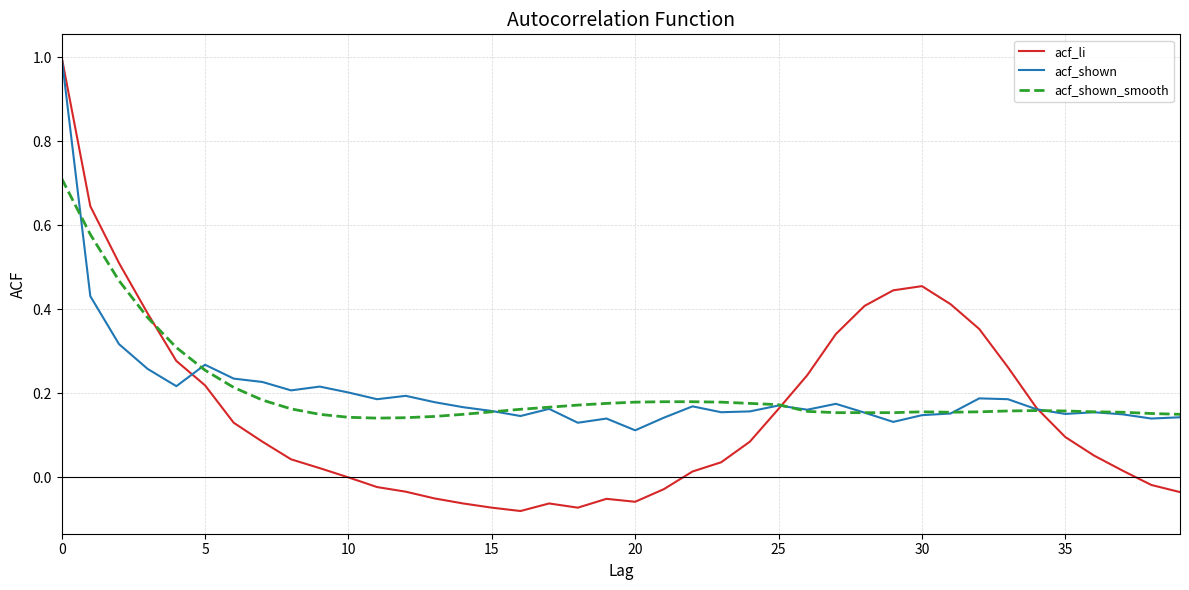

Which series has the widest spread of values?

acf_li